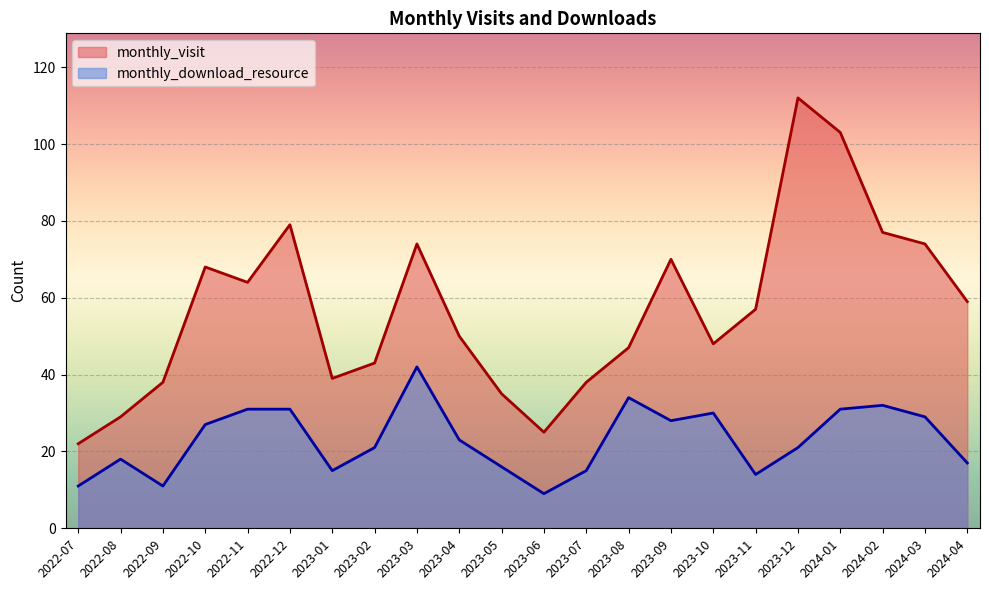

Is the value of monthly_download_resource at 2022-10 greater than the value of monthly_visit at 2023-02?

No